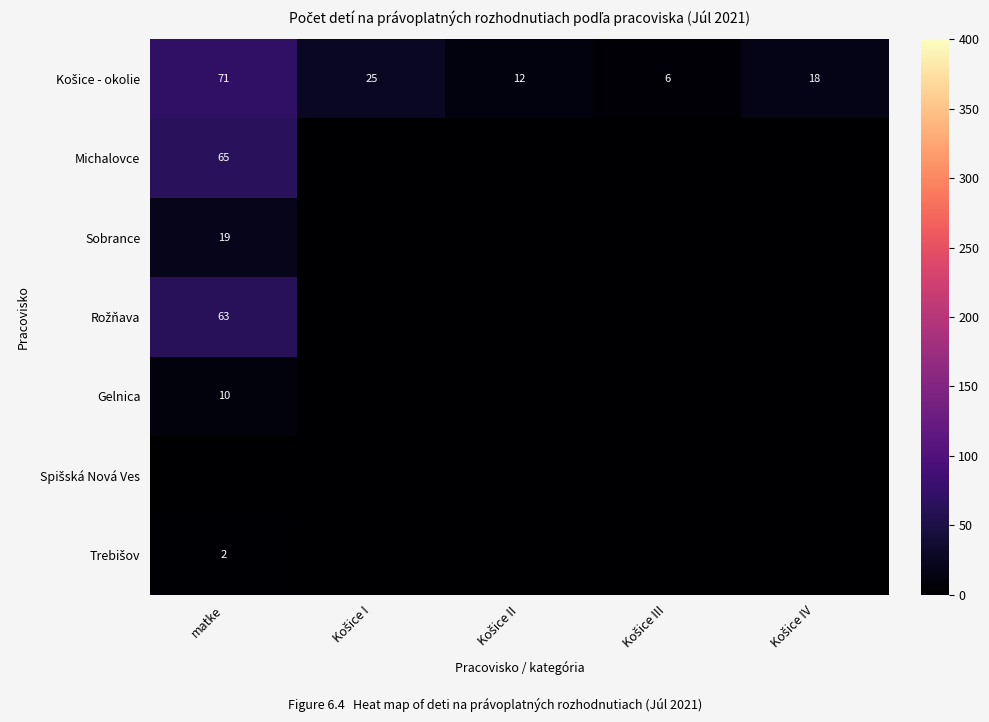

The value of Sobrance at matke is 33. True or false?

False